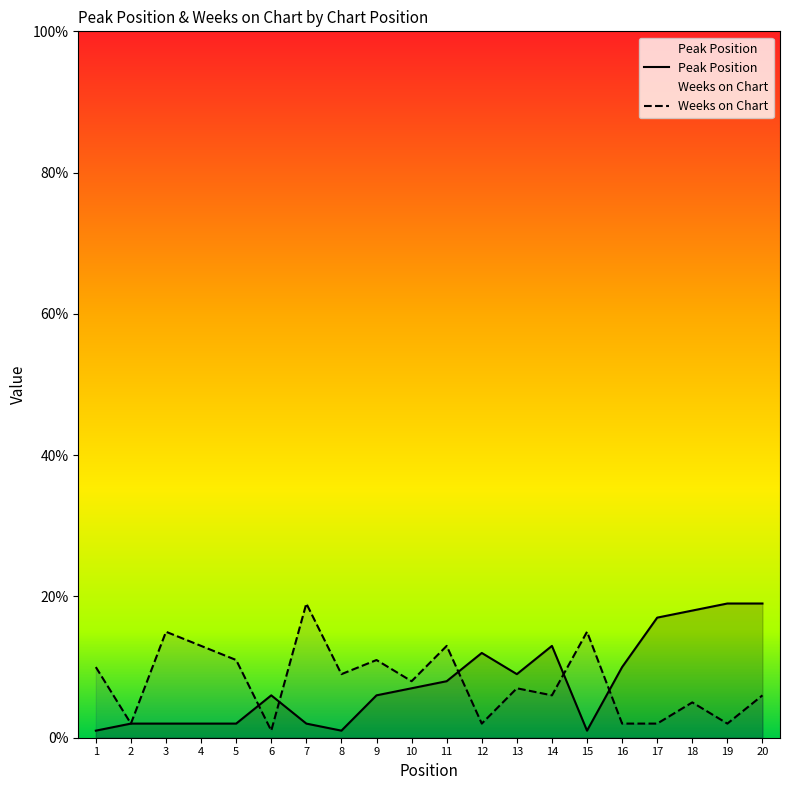

The Weeks on Chart series shows 21 at 4. True or false?

False